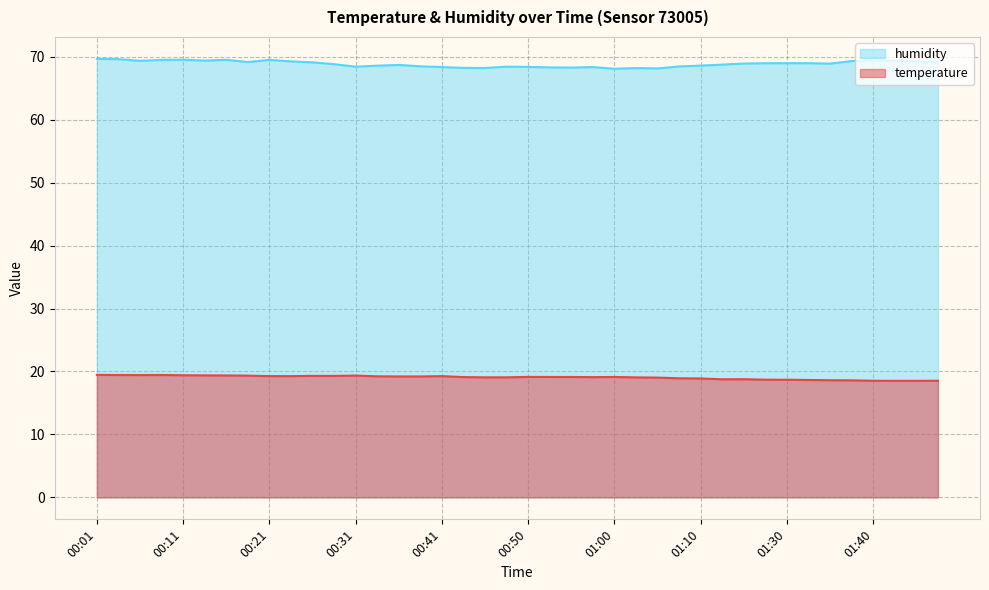

True or false: temperature has more than 2 points higher than both neighbors.

True